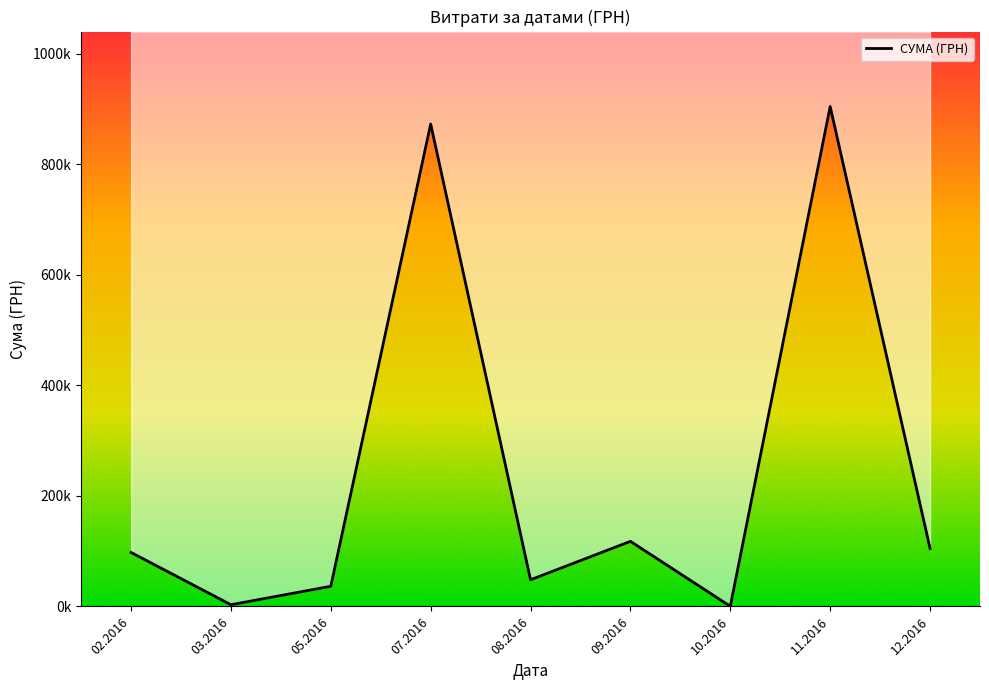

How many lines are shown in the chart?

1